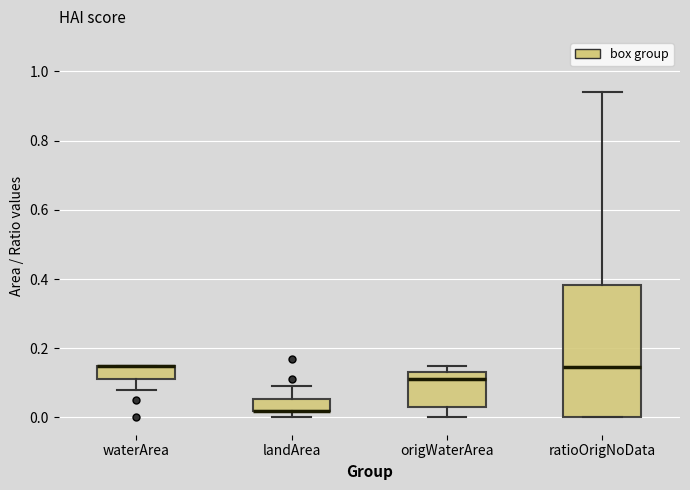

Where is the lower edge of the box for waterArea on the y-axis? The values are not printed on the chart, so give them approximately, as read against the axis.

0.12